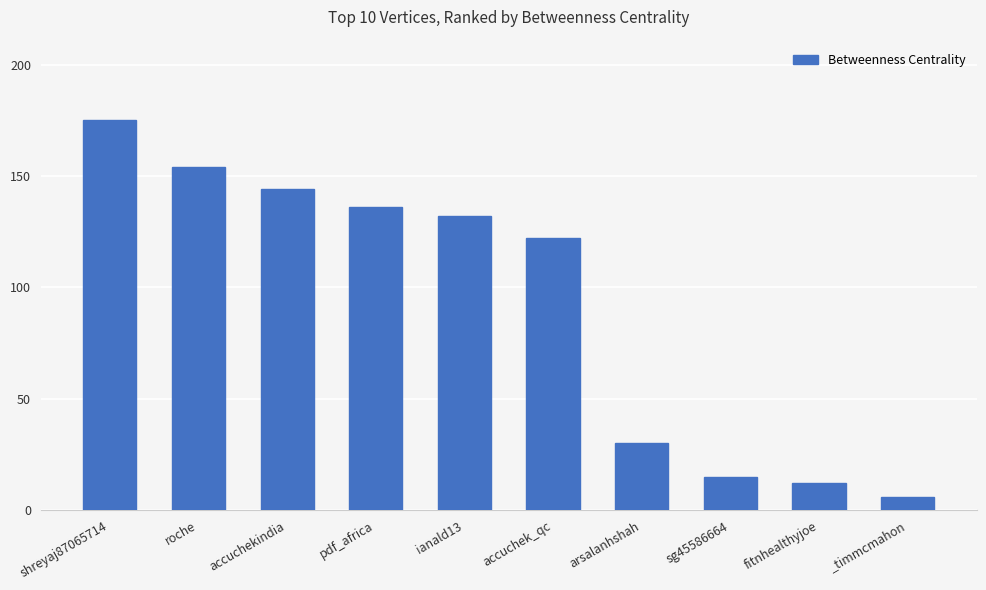

Approximately how many times larger is the value at ianald13 compared to accuchek_qc?

1.1